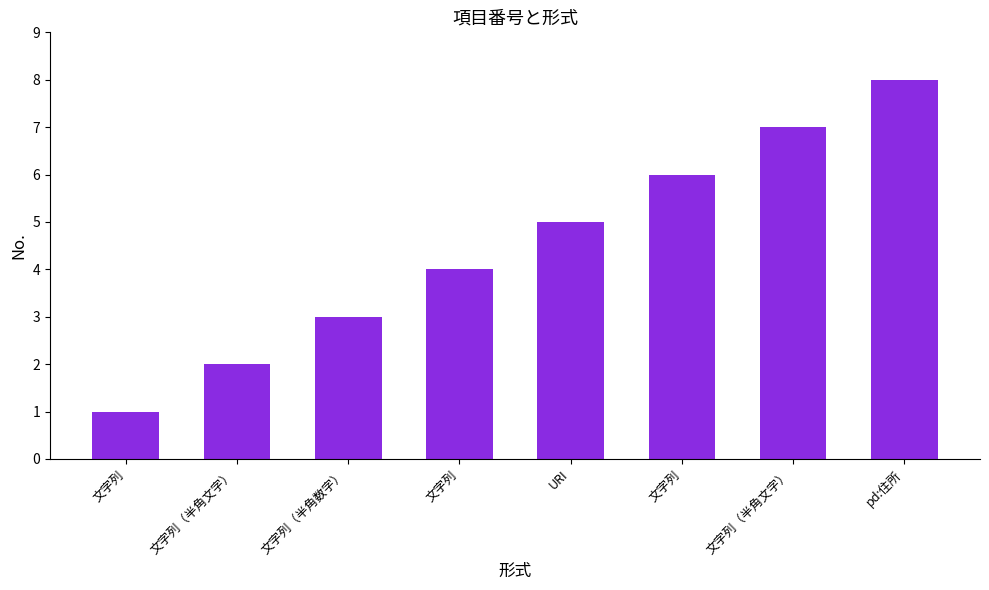

What is the change in value from 文字列（半角数字） to 文字列?

+3